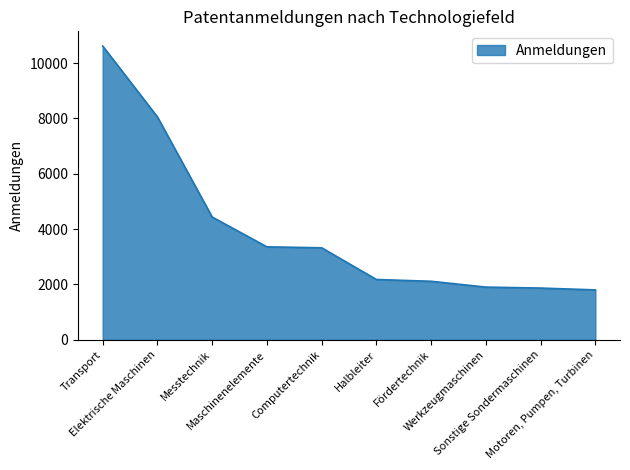

What is the approximate value at Transport, to the nearest 50?

10600